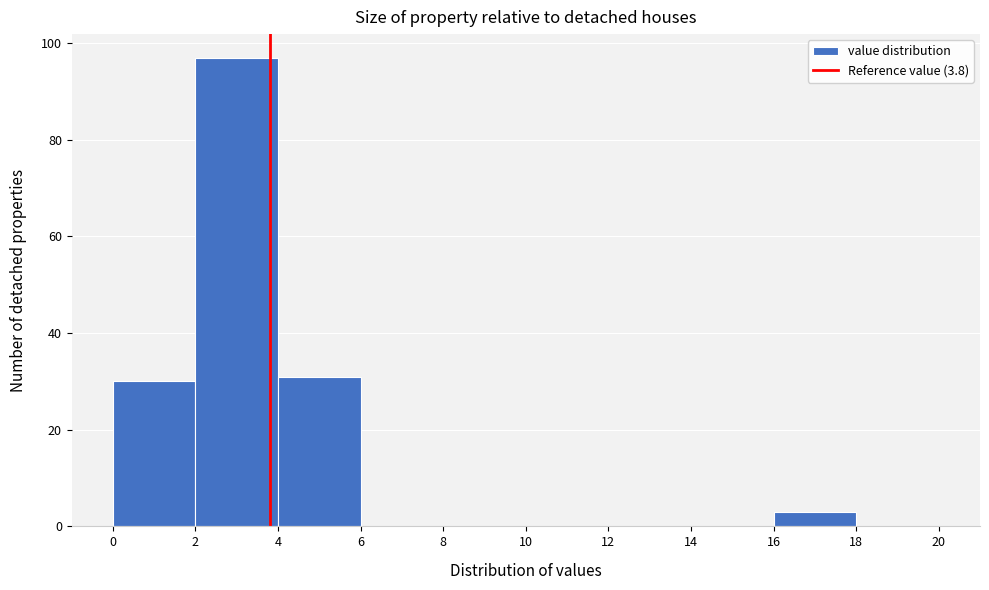

Reading left to right, transcribe this chart: for each bar, give the range it covers on the x-axis and its height. The values are not printed on the chart, so give them approximately, as read against the axis.

0 to 2: 30
2 to 4: 98
4 to 6: 32
6 to 8: 0
8 to 10: 0
10 to 12: 0
12 to 14: 0
14 to 16: 0
16 to 18: 4
18 to 20: 0